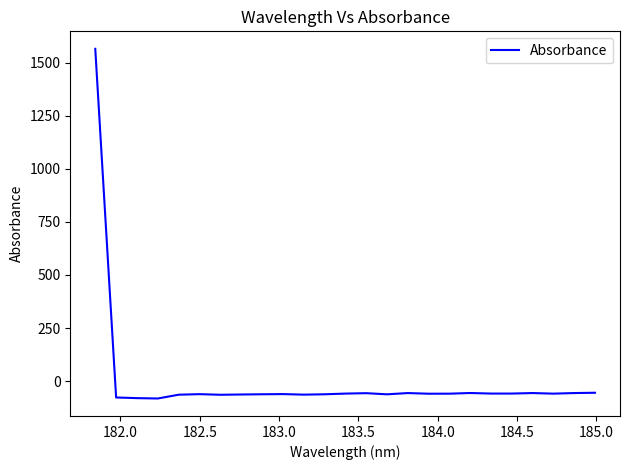

What is the minimum value shown in the chart?

-81.5